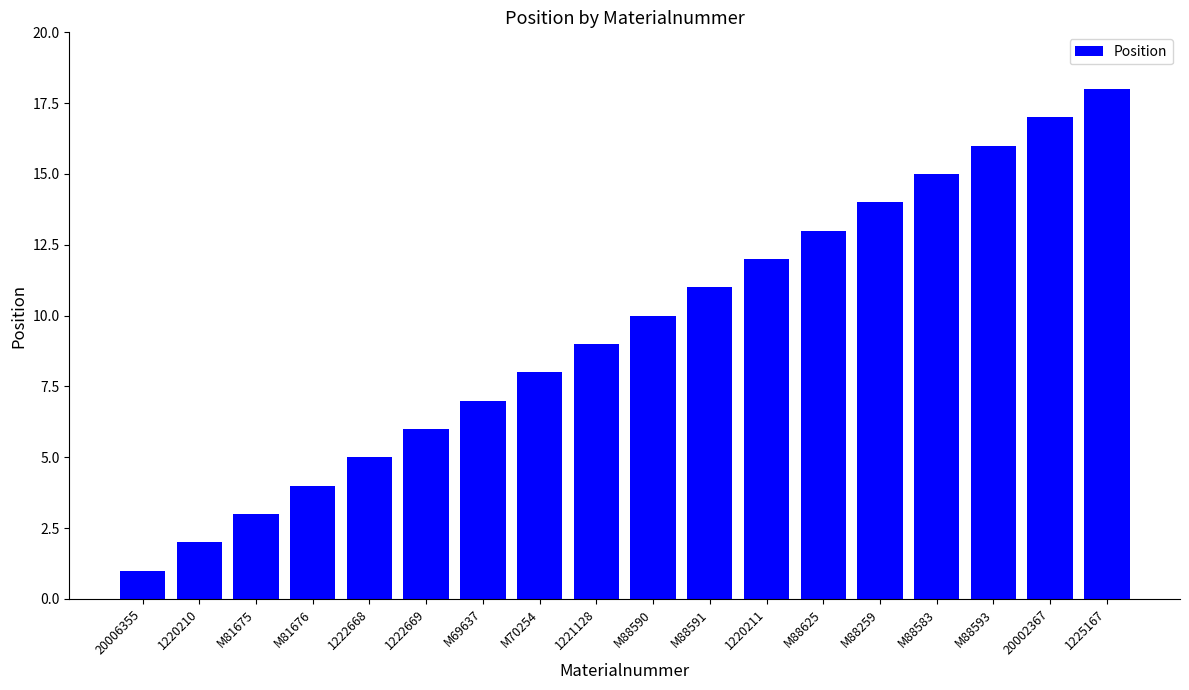

Rank the categories by value from lowest to highest.

20006355, 1220210, M81675, M81676, 1222668, 1222669, M69637, M70254, 1221128, M88590, M88591, 1220211, M88625, M88259, M88583, M88593, 20002367, 1225167